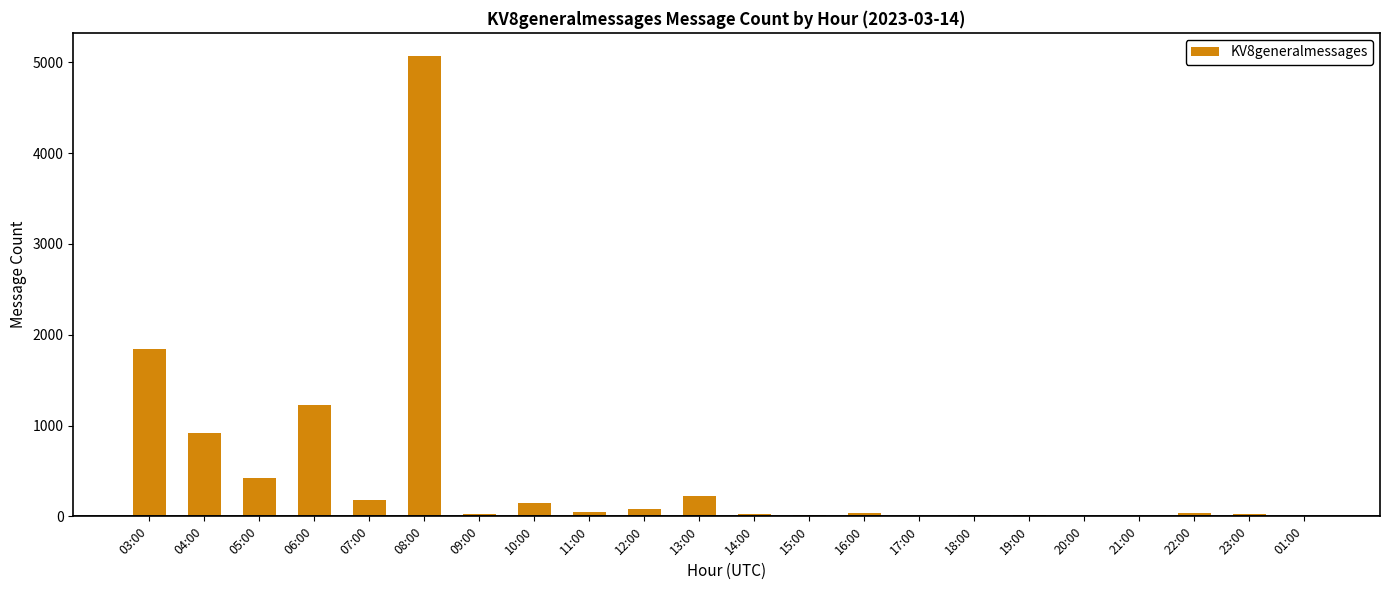

What is the maximum value shown in the chart?

5072